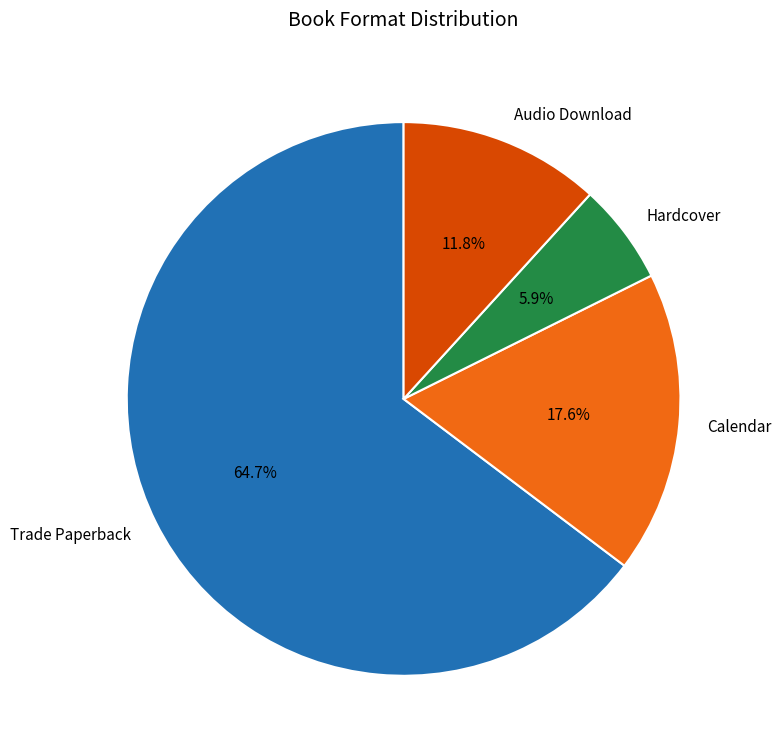

What percentage is NOT represented by Trade Paperback?

35.3%